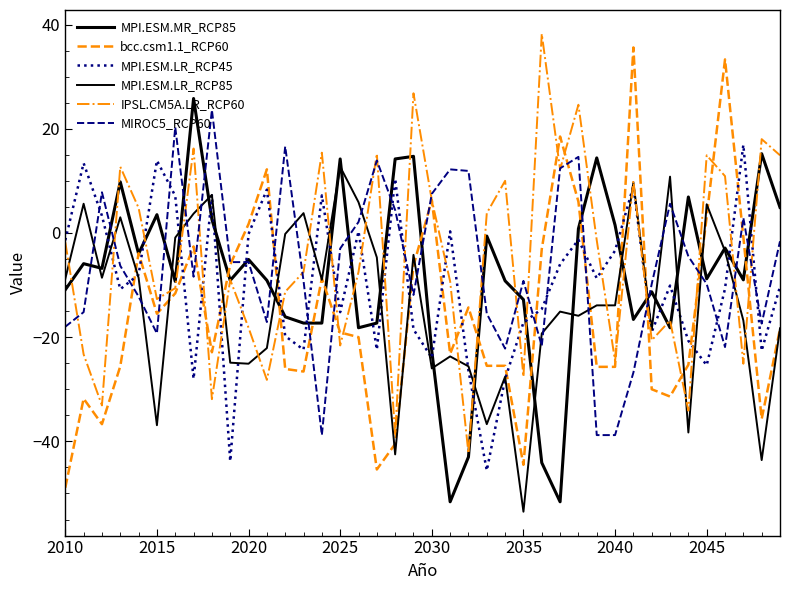

Which series has the largest total across all categories?

IPSL.CM5A.LR_RCP60